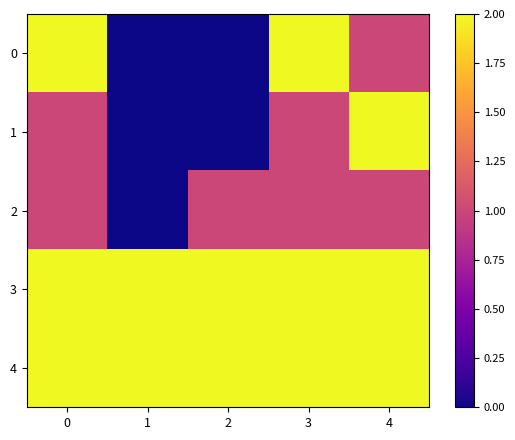

Reading left to right, extract all data points from this chart.

0: 0=2	1=0	2=0	3=2	4=1
1: 0=1	1=0	2=0	3=1	4=2
2: 0=1	1=0	2=1	3=1	4=1
3: 0=2	1=2	2=2	3=2	4=2
4: 0=2	1=2	2=2	3=2	4=2